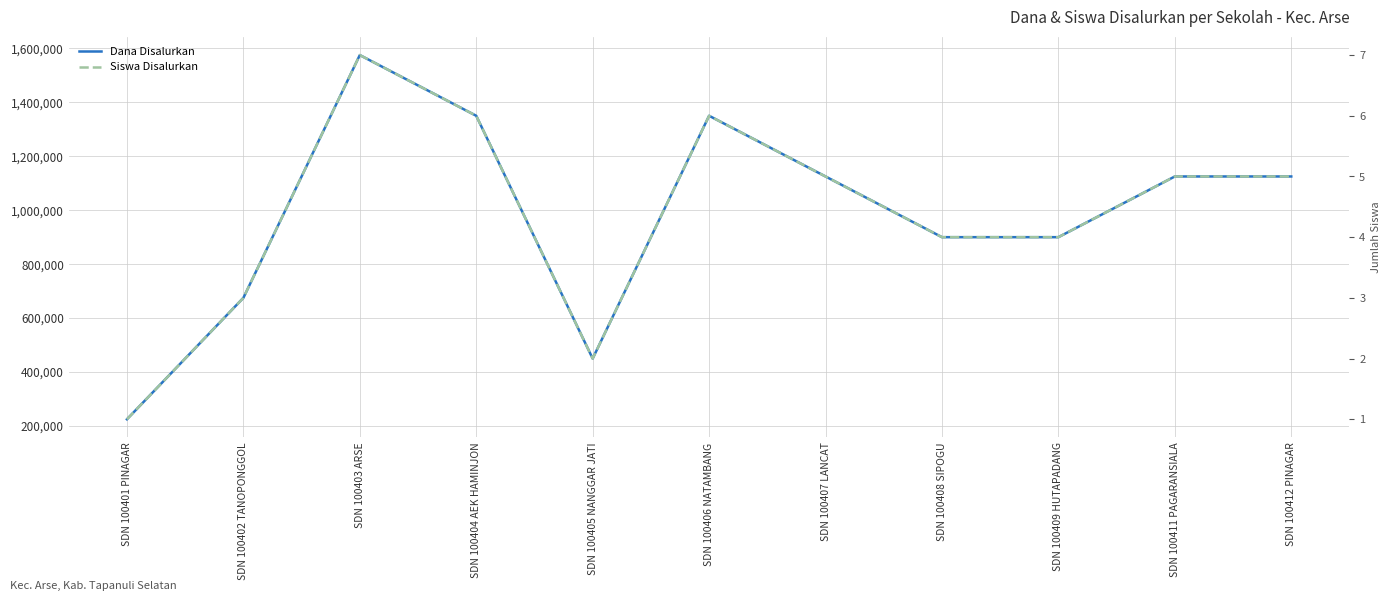

At which category is the sum across all series the highest?

SDN 100403 ARSE